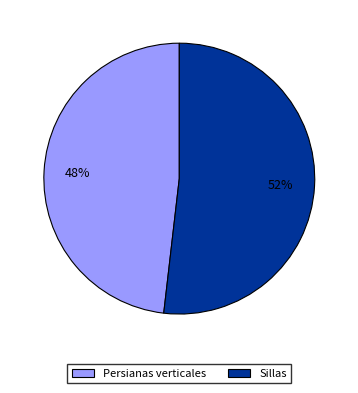

To the nearest percent, what is the difference between the Persianas verticales and Sillas slice percentages?

4%